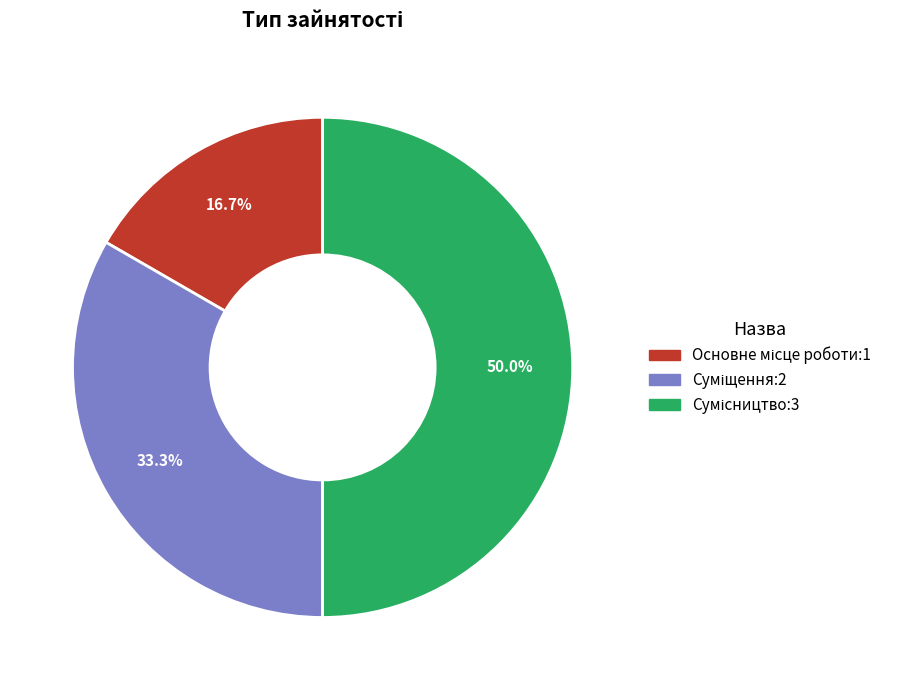

To the nearest percent, what is the difference between the Основне місце роботи and Суміщення slice percentages?

17%